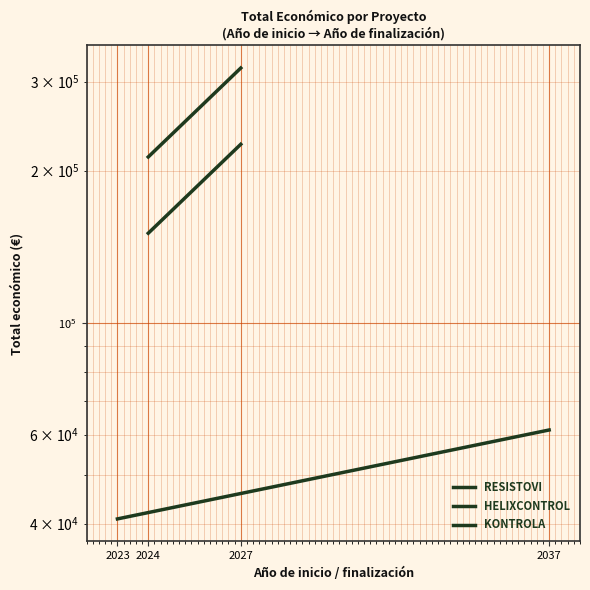

What is the value of the HELIXCONTROL point at the 1st from the left?

212864.2